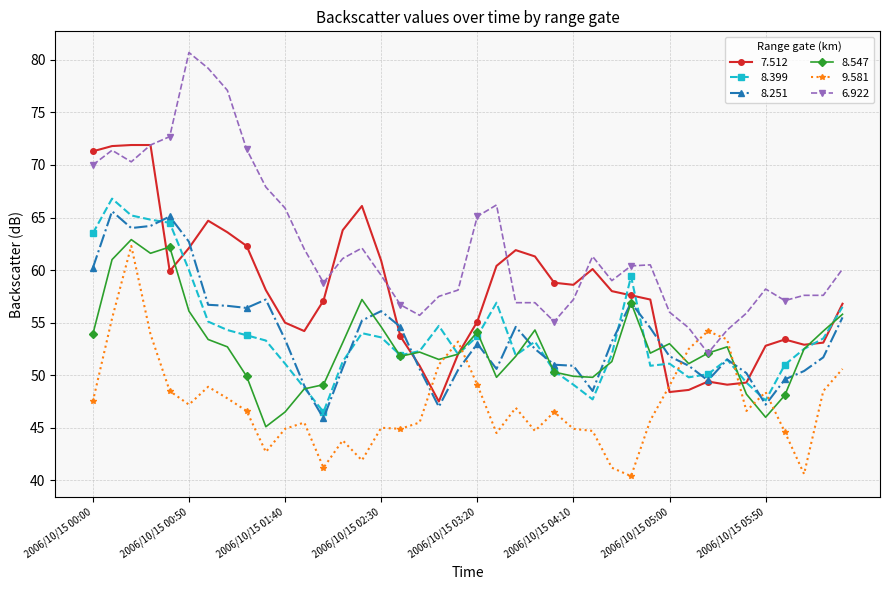

Which series has the largest total across all categories?

6.922